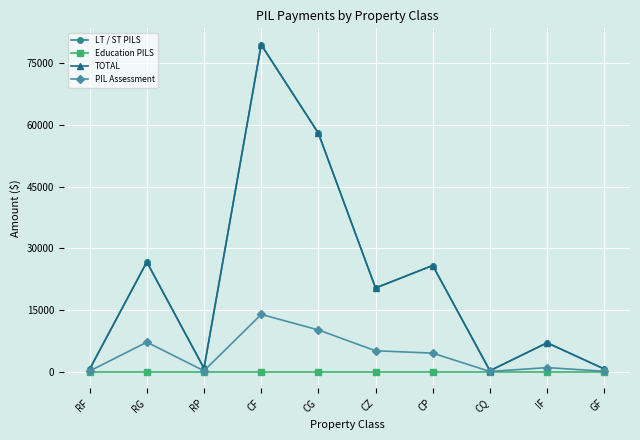

True or false: PIL Assessment and TOTAL cross at least once.

False